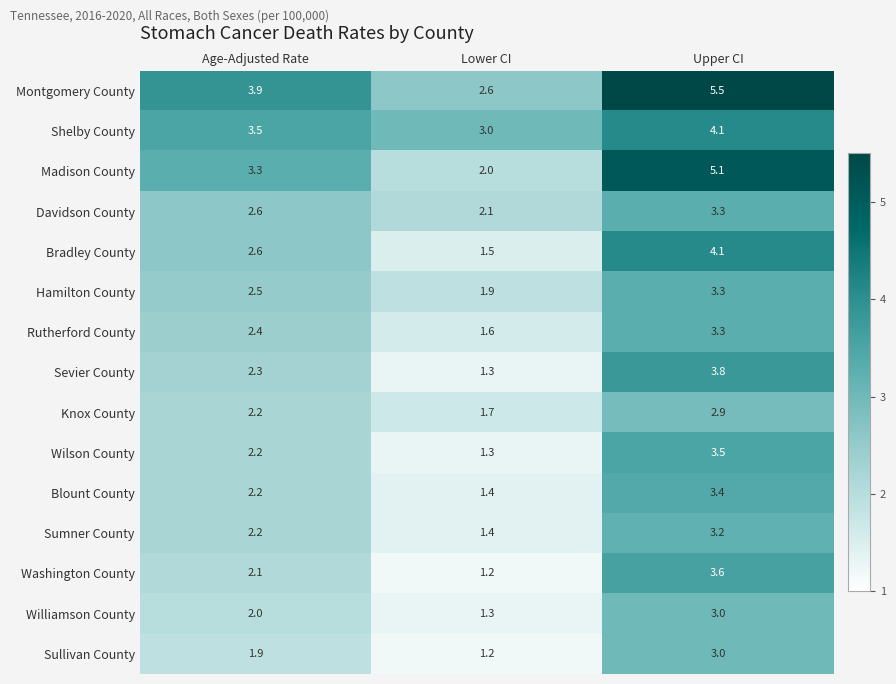

Is it true that Montgomery County equals 9.3 at Upper CI?

False